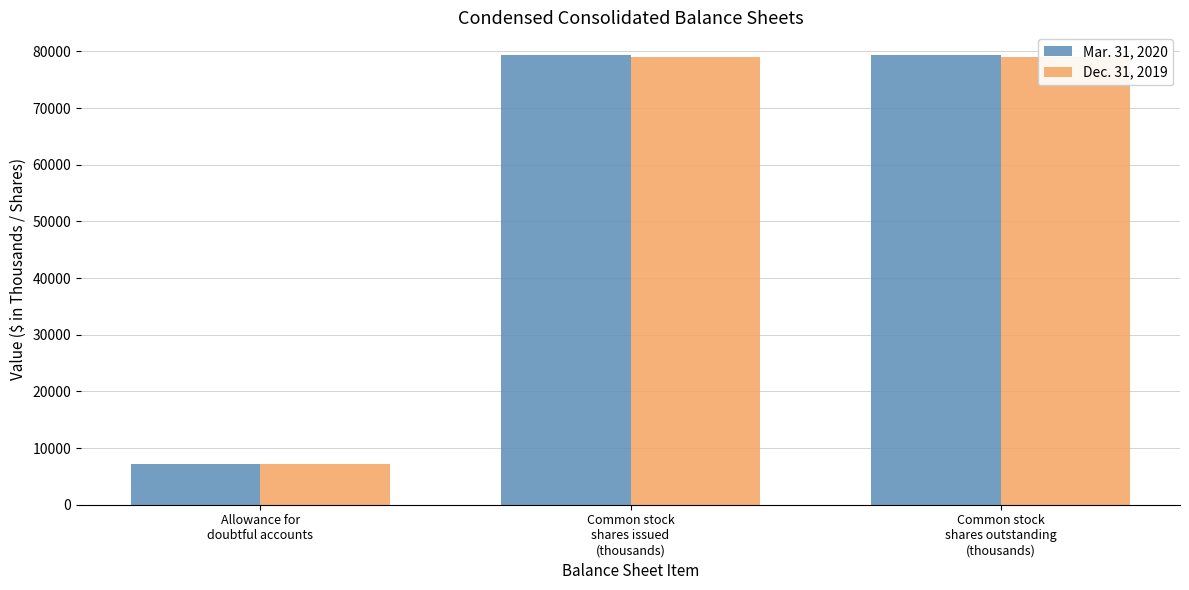

Does the chart contain stacked bars?

No